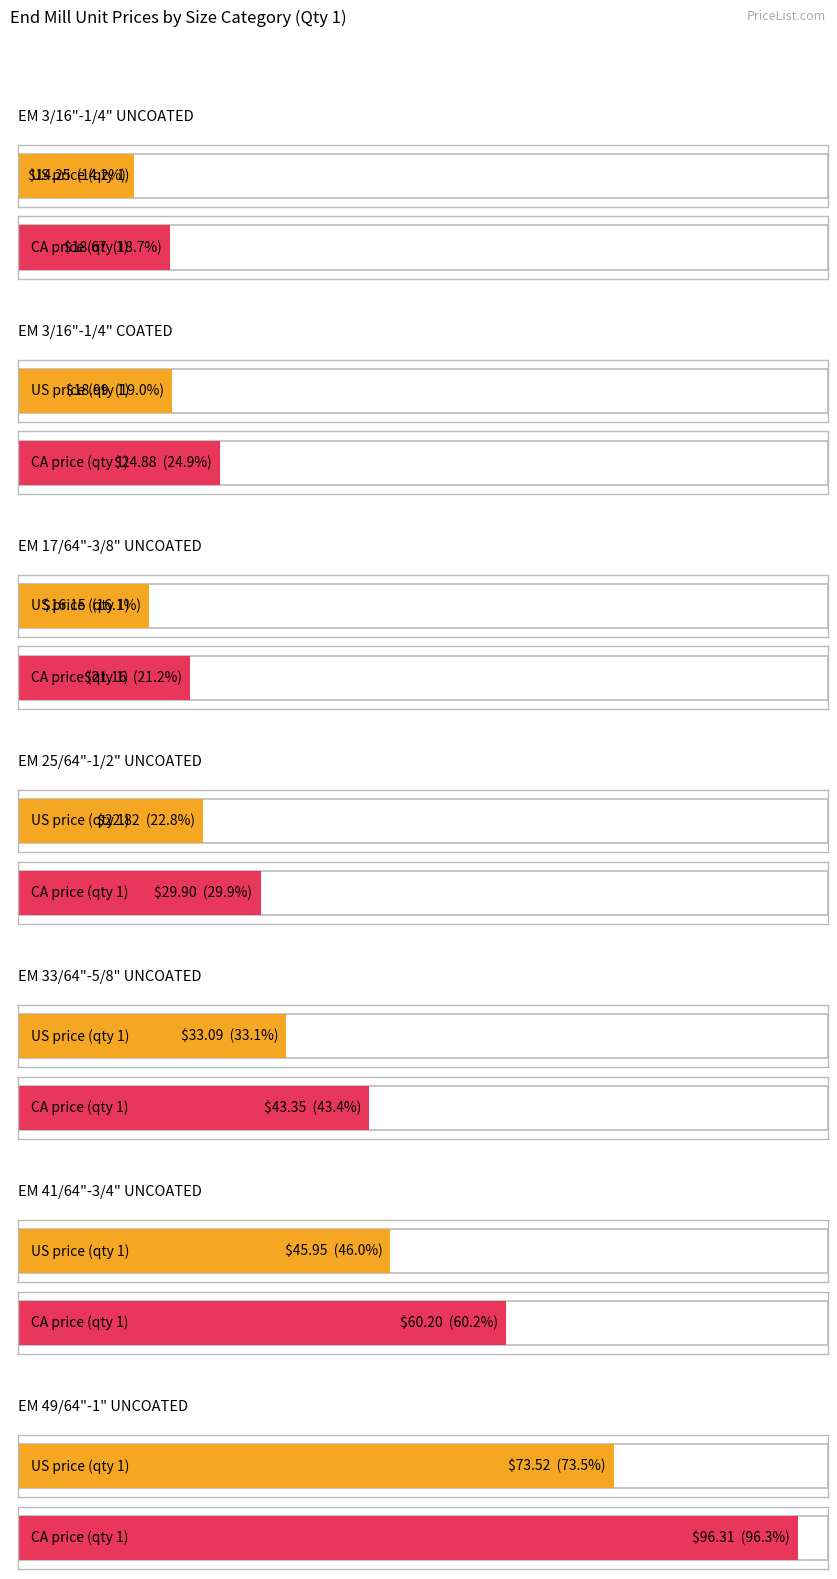

What is the value of the US PRICE (qty 1) bar at the 6th from the left?

46.0